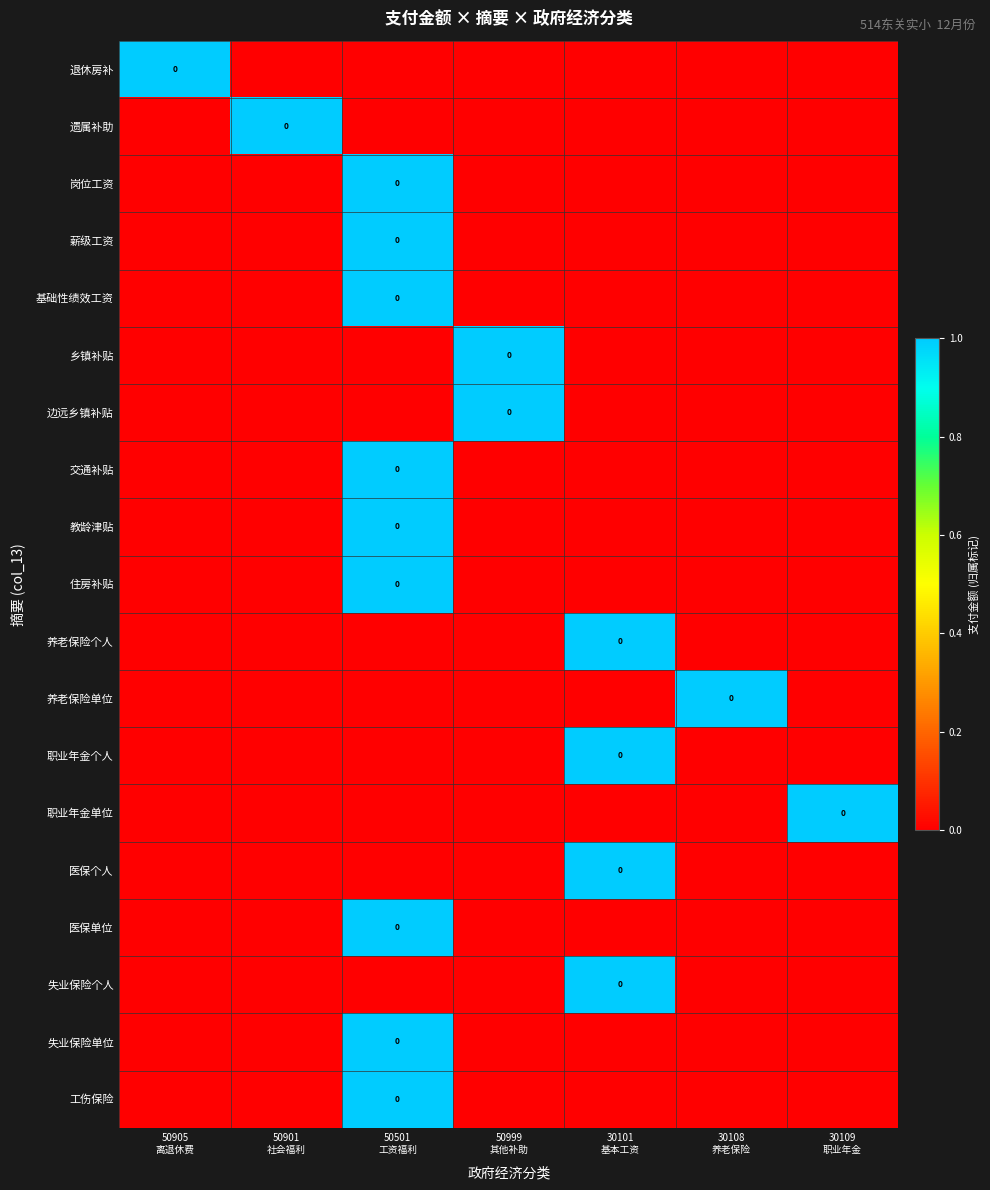

At how many categories does at least one series exceed 0?

7